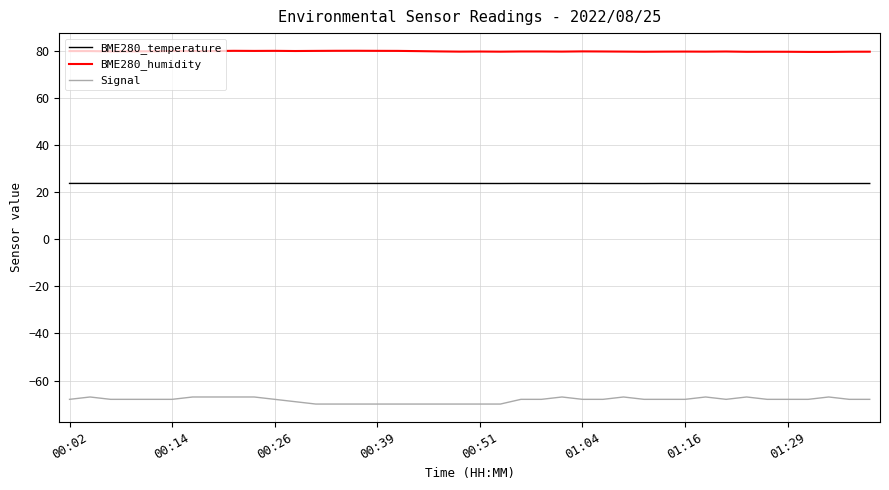

Which series has the widest spread of values?

Signal